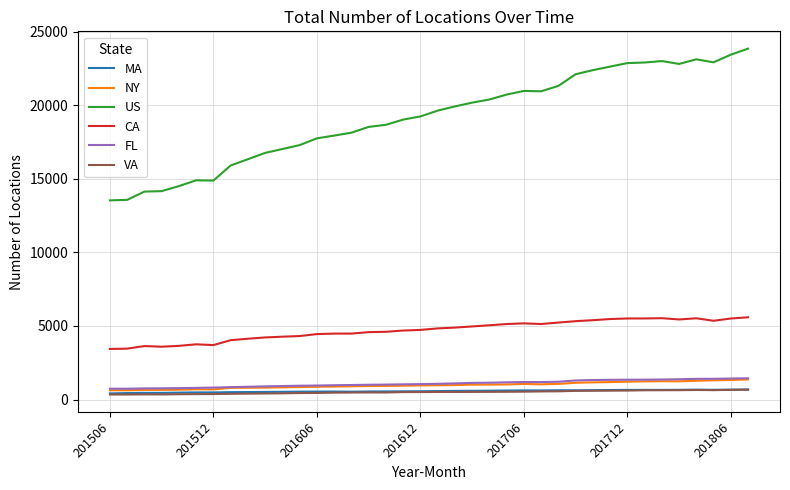

Which series has the largest total across all categories?

US